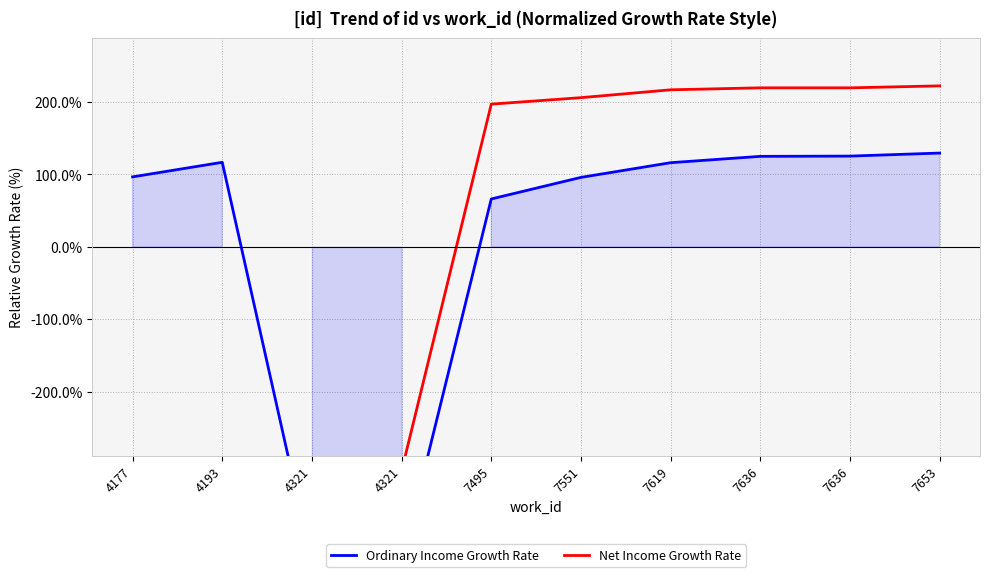

At which label does Net Income Growth Rate first exceed 206?

7551